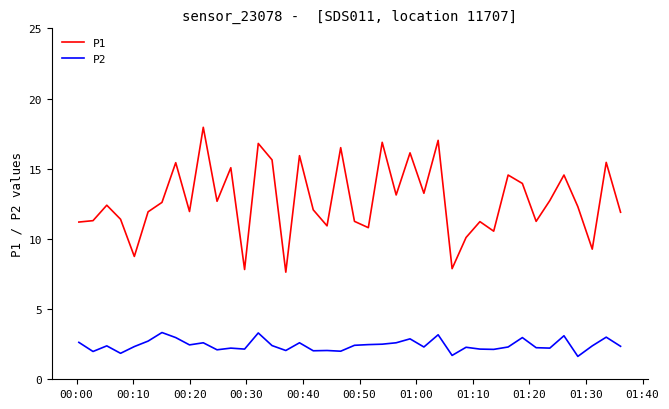

True or false: P2 has more than 1 points higher than both neighbors.

True